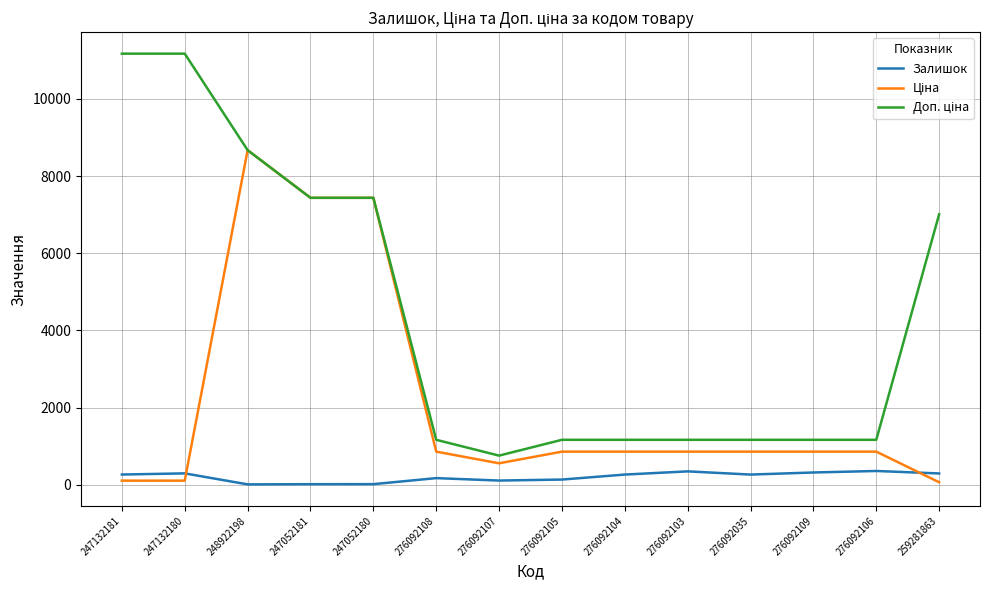

At which category is the sum across all series the highest?

248922198